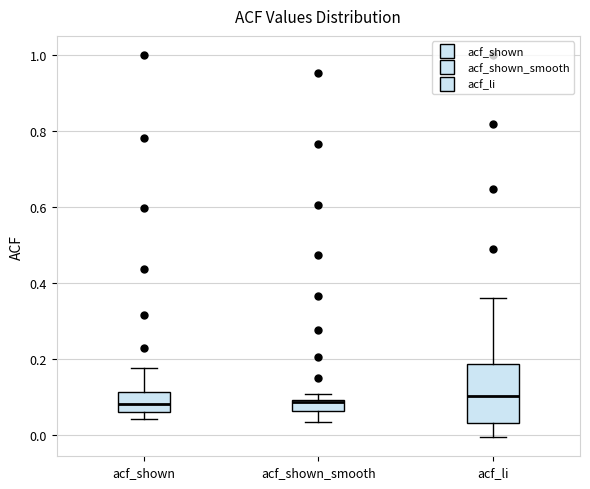

Where is the lower edge of the box for acf_shown_smooth on the y-axis? The values are not printed on the chart, so give them approximately, as read against the axis.

0.06